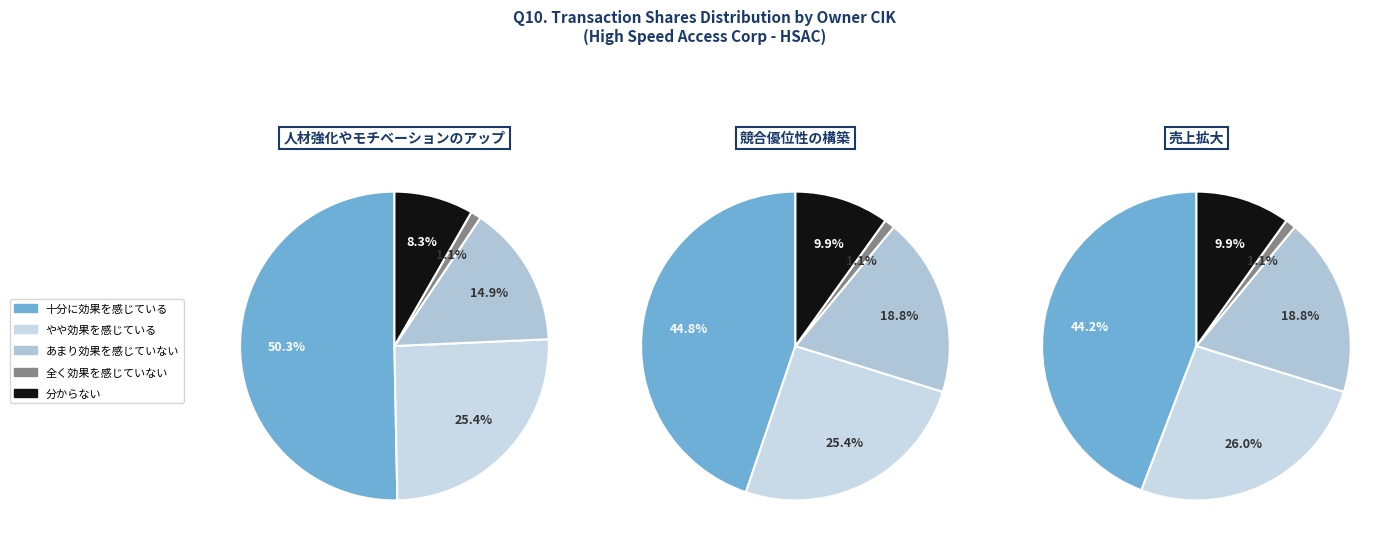

Is it true that 1259651 is 20% of the pie?

False